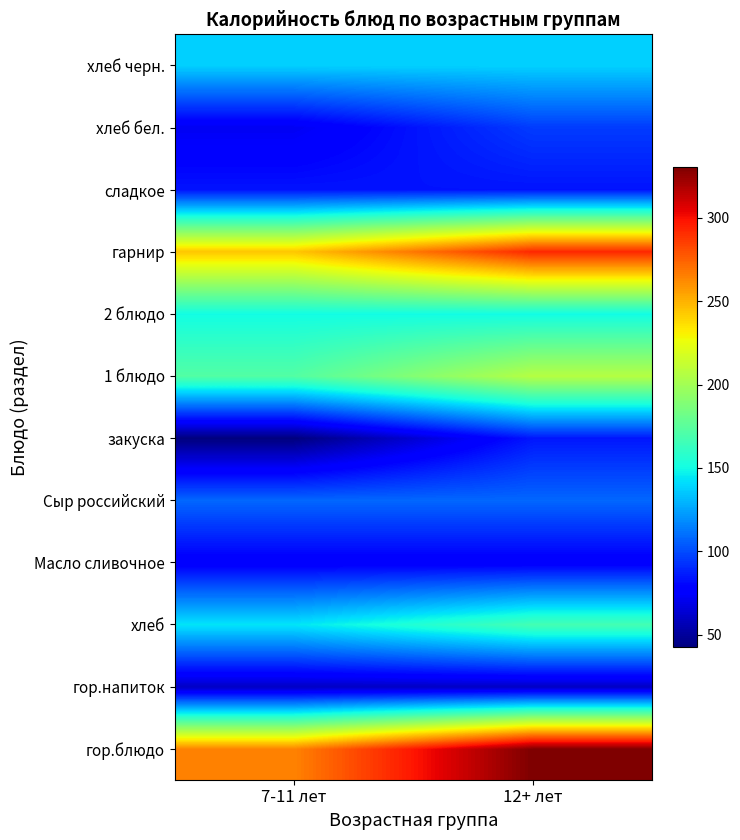

At which category is the sum across all series the highest?

12+ лет